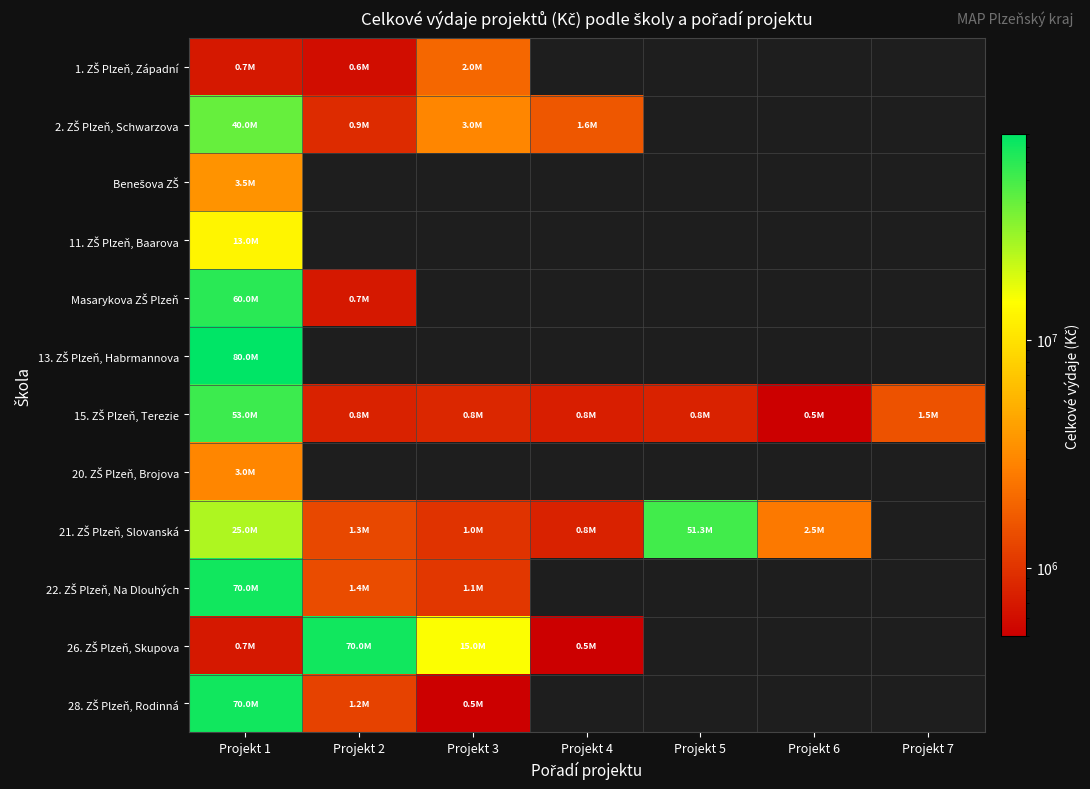

List the series in order of their peak value, highest first.

13. ZŠ Plzeň, Habrmannova, 22. ZŠ Plzeň, Na Dlouhých, 26. ZŠ Plzeň, Skupova, 28. ZŠ Plzeň, Rodinná, Masarykova ZŠ Plzeň, 15. ZŠ Plzeň, Terezie, 21. ZŠ Plzeň, Slovanská, 2. ZŠ Plzeň, Schwarzova, 11. ZŠ Plzeň, Baarova, Benešova ZŠ, 20. ZŠ Plzeň, Brojova, 1. ZŠ Plzeň, Západní